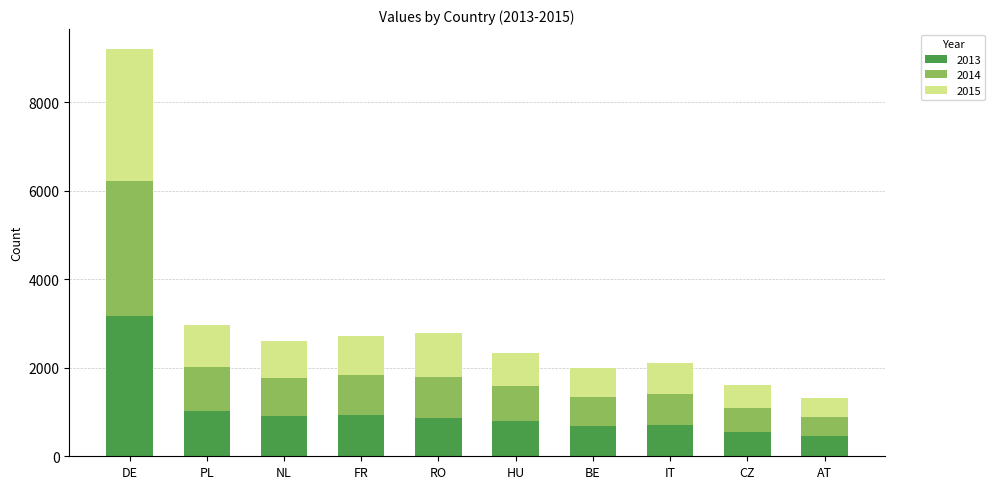

At which category is the sum across all series the highest?

DE